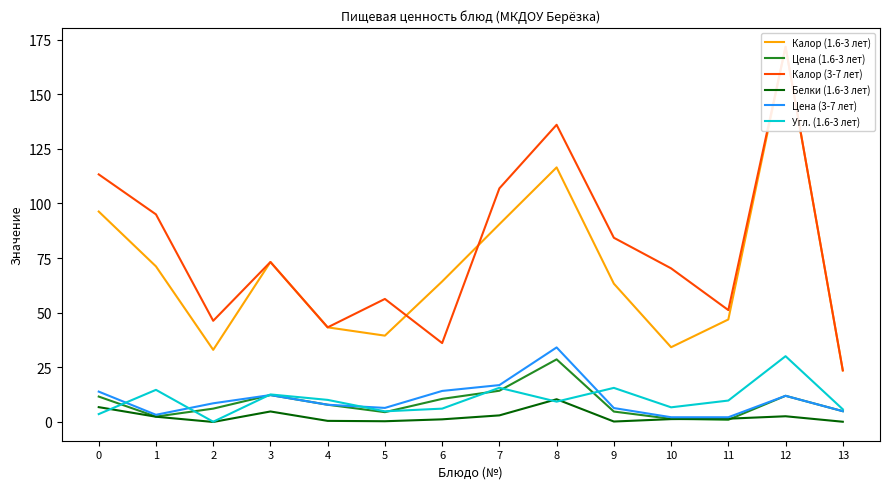

True or false: Цена (3-7 лет) has more than 1 points higher than both neighbors.

True